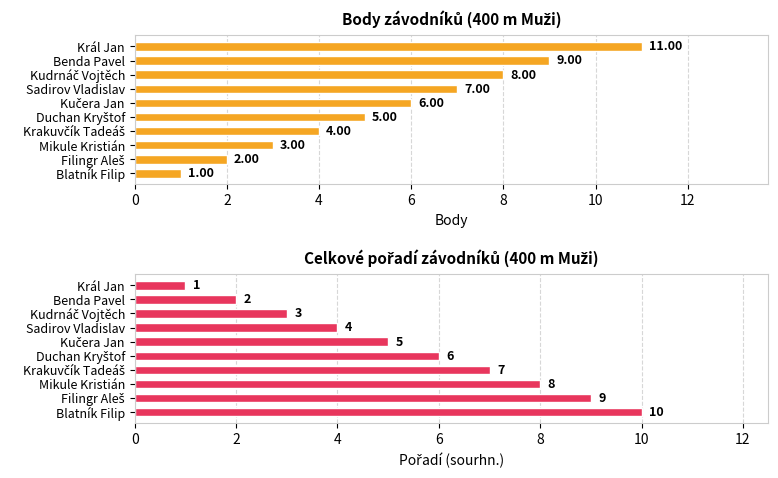

What is the difference between the second highest and minimum values in the Pořadí (sourhn.) series?

8